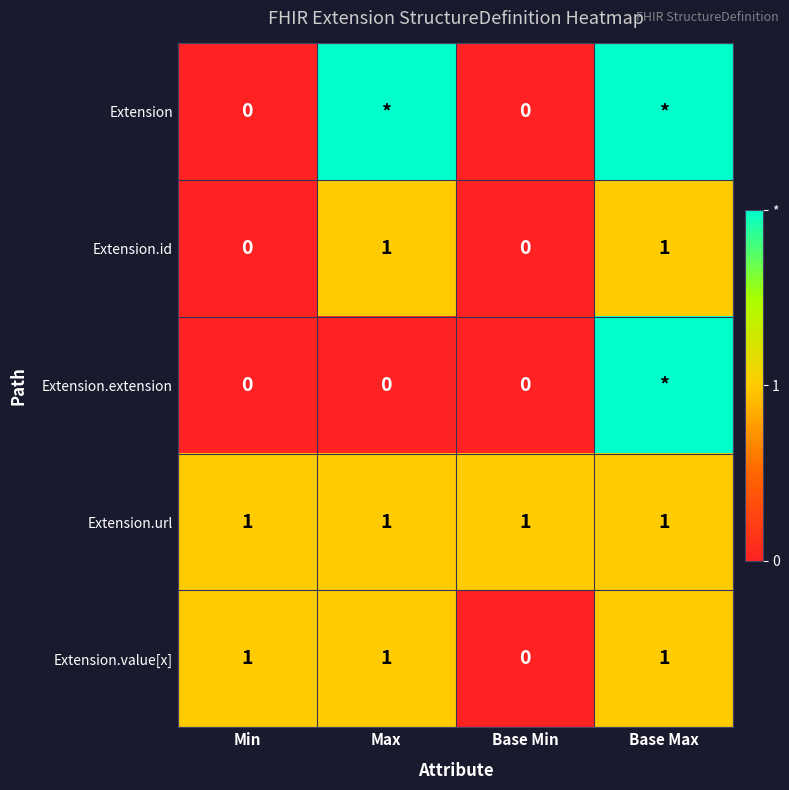

Is the value of Extension.url at Max greater than the value of Extension.extension at Max?

Yes